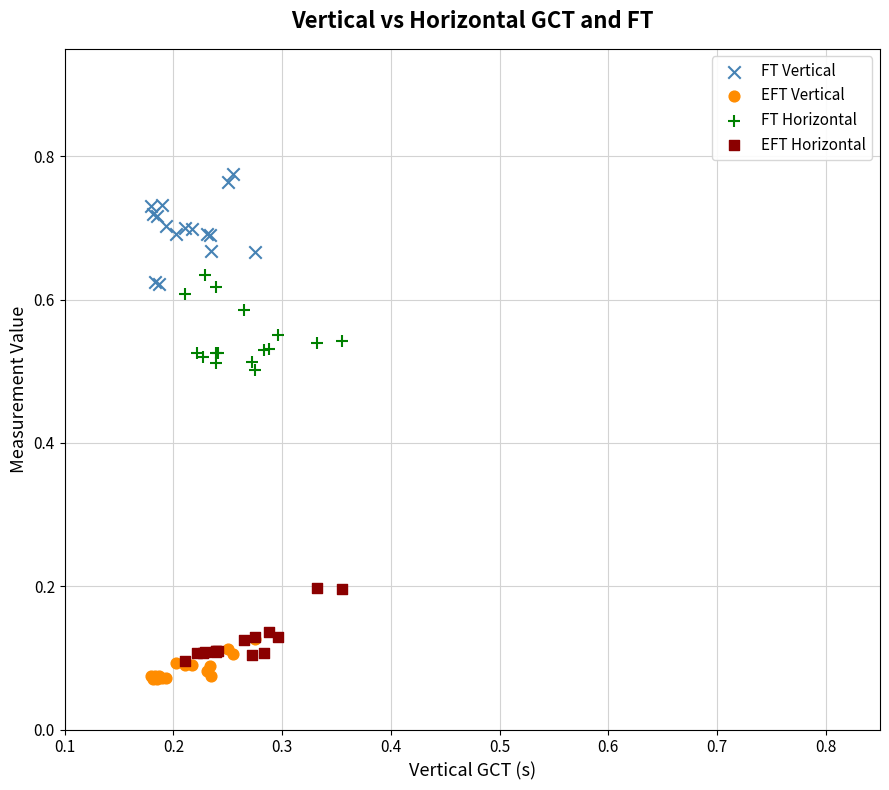

Which series contains the highest Y value?

FT Vertical